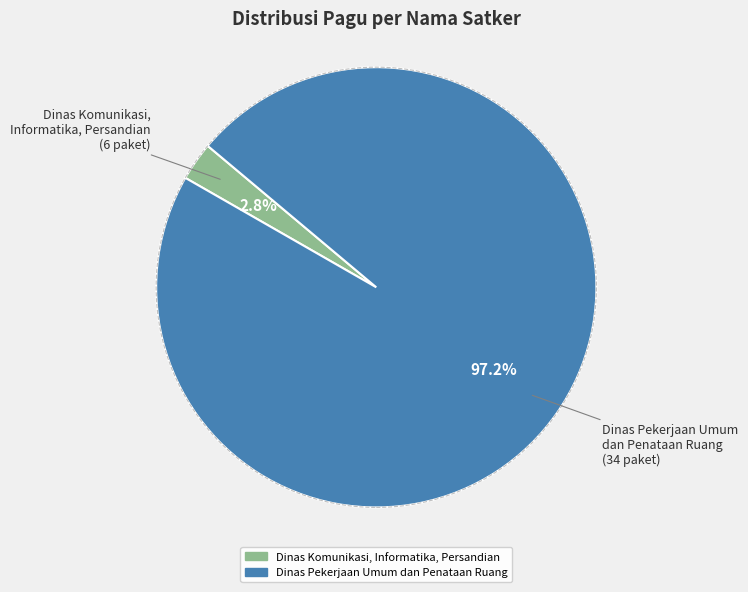

To the nearest percent, what is the difference between the largest and smallest slice percentages?

94%